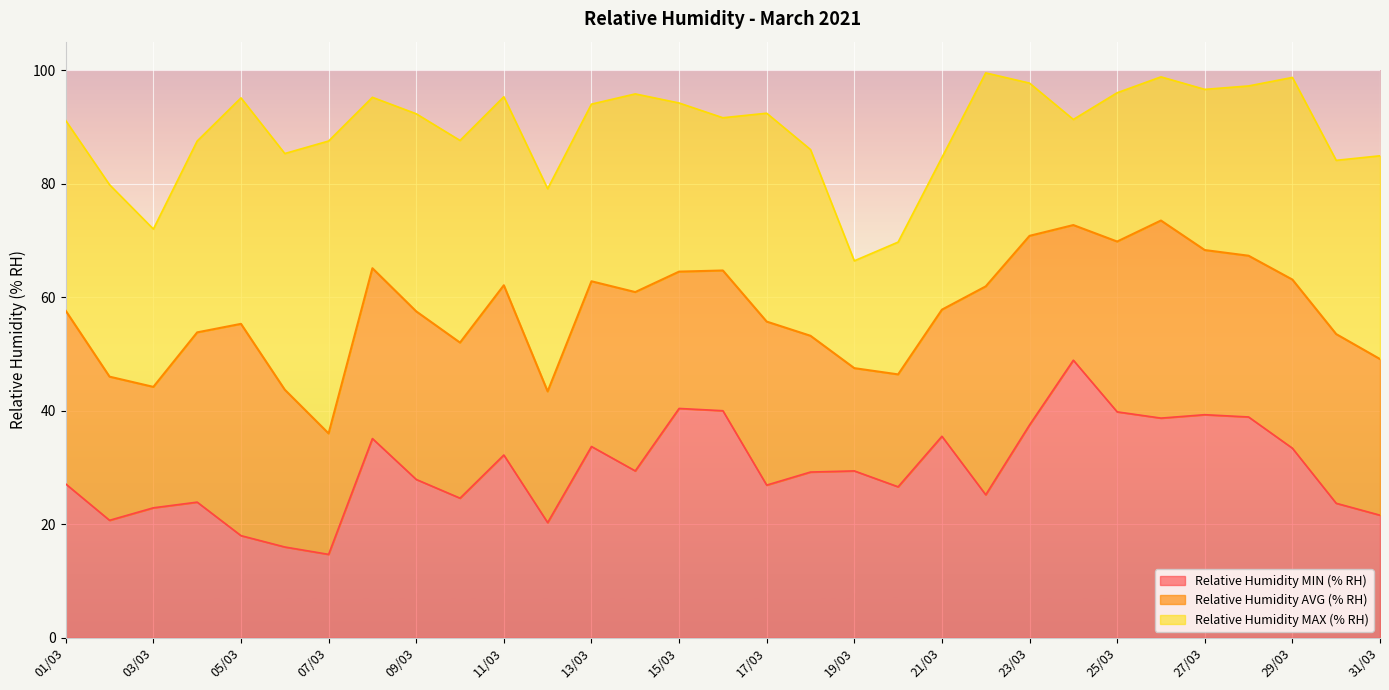

What is the difference between the maximum and minimum values in the Relative Humidity AVG (% RH) series?

37.5